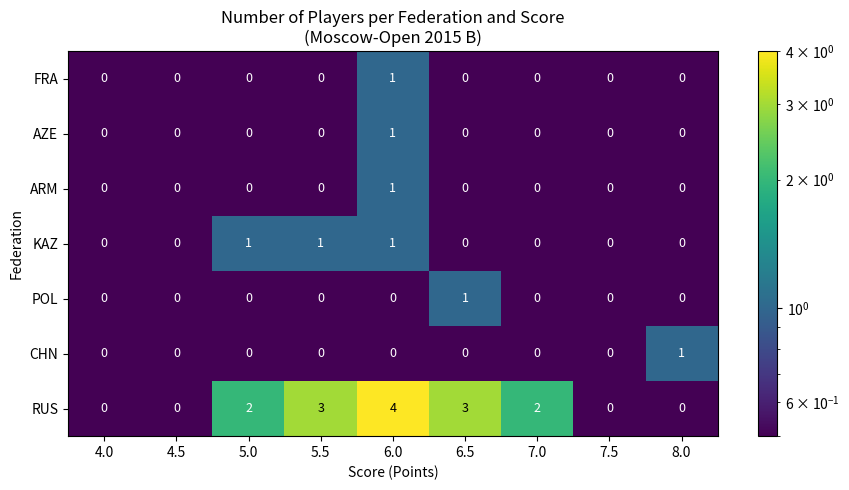

The ARM series shows 0 at 8.0. True or false?

True